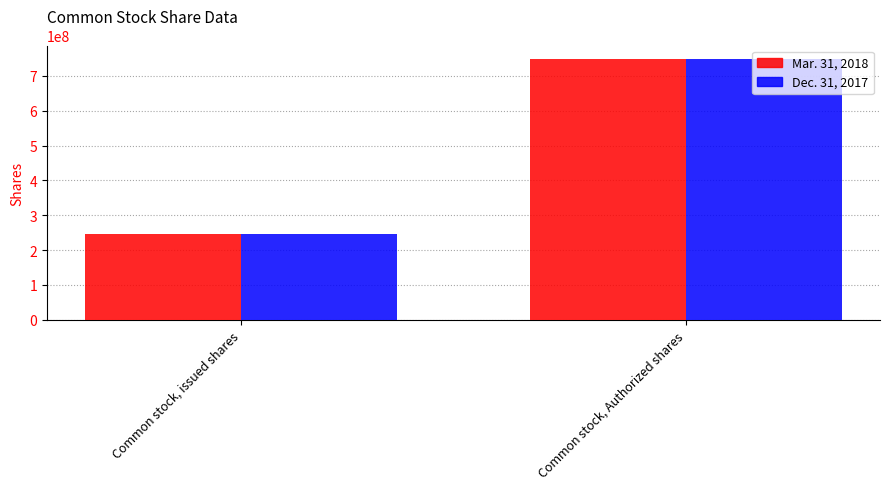

List the labels in order of Mar. 31, 2018 value, largest first.

Common stock, Authorized shares, Common stock, issued shares